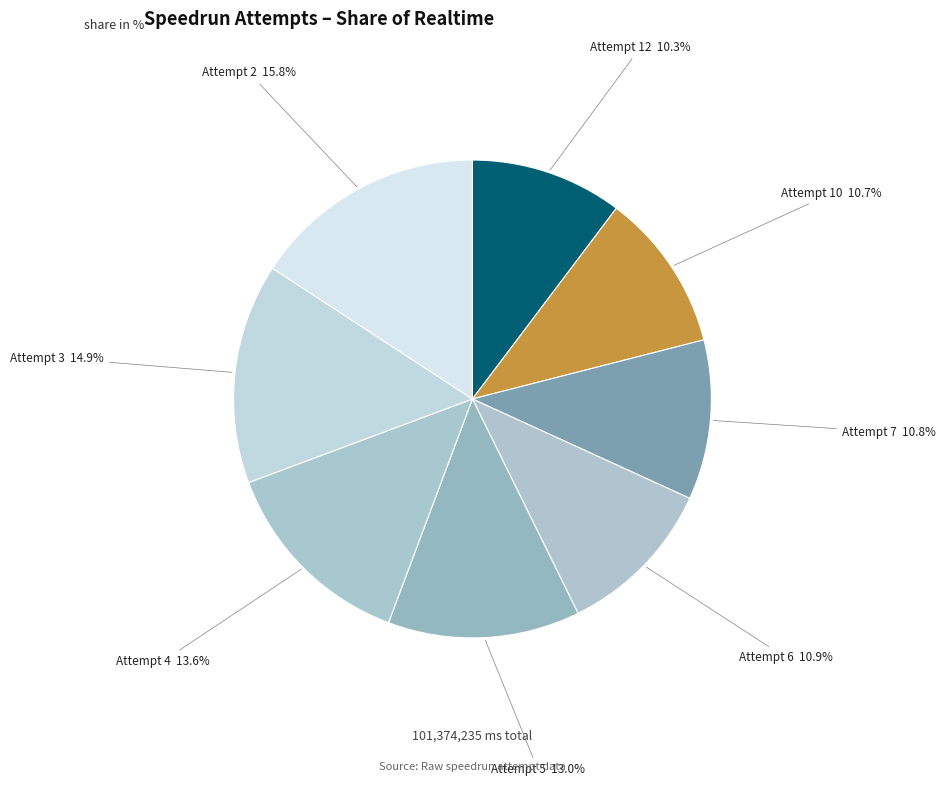

Which has a higher value, Attempt 4 or Attempt 2?

Attempt 2